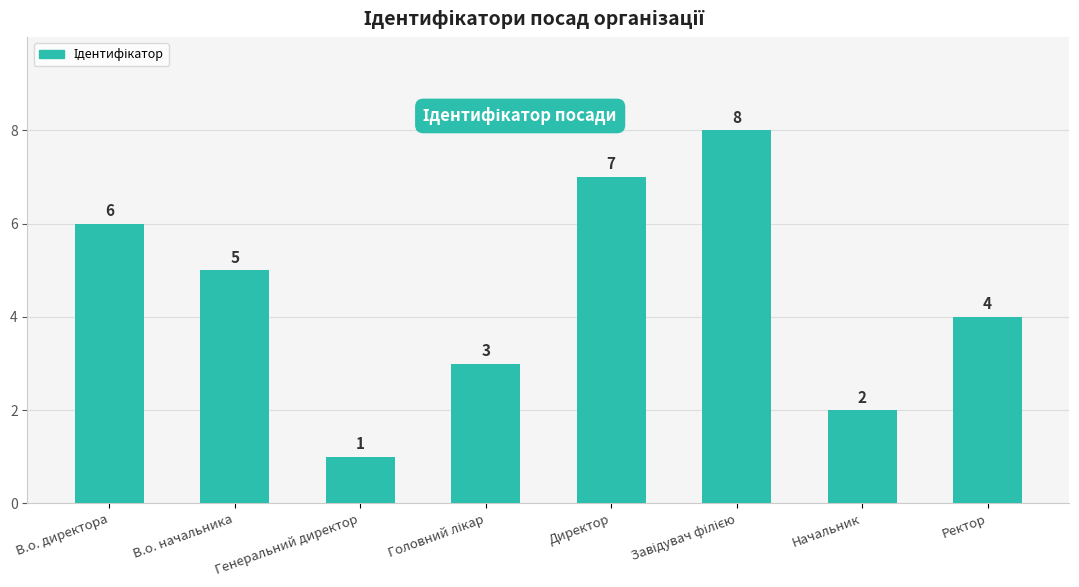

What is the label of the 4th bar from the right?

Директор